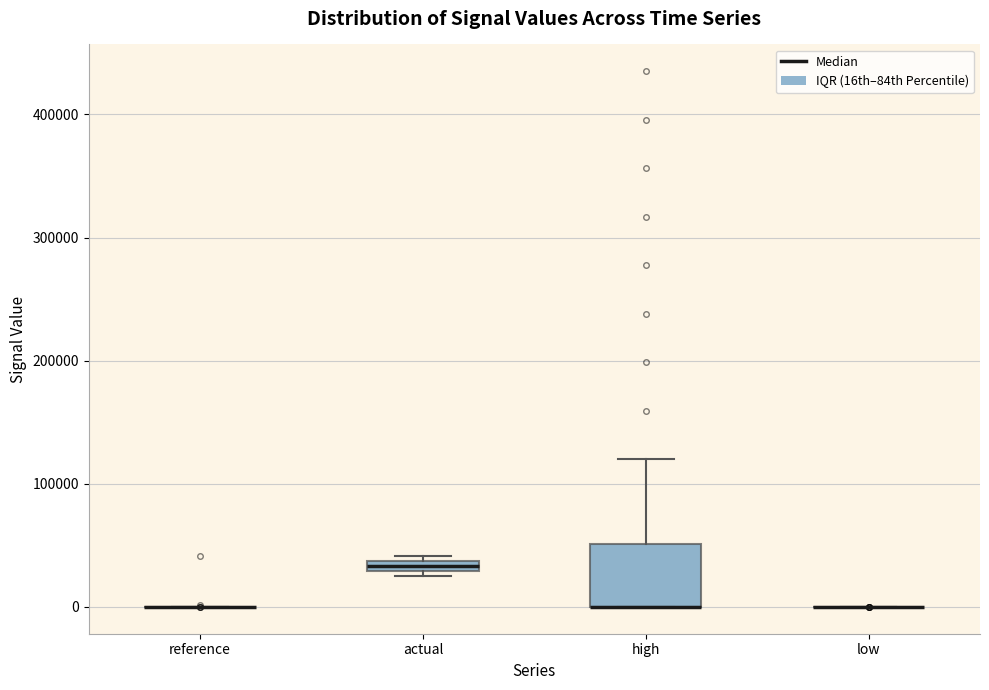

Which box is the tallest, from its lower edge to its upper edge?

high